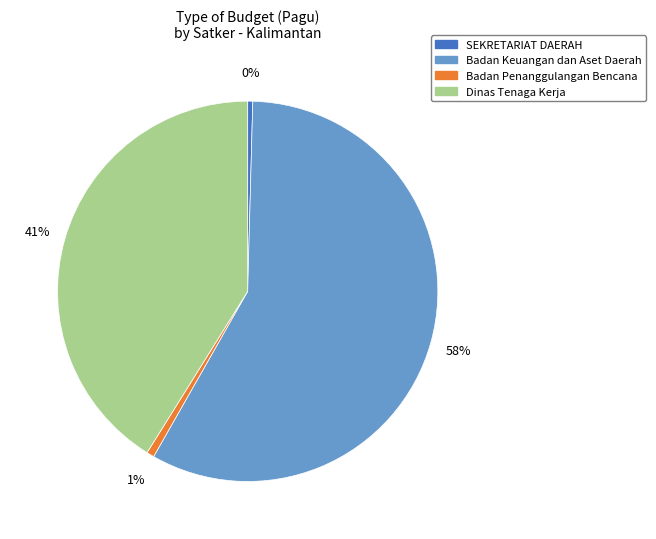

To the nearest percent, what is the average slice percentage?

25%